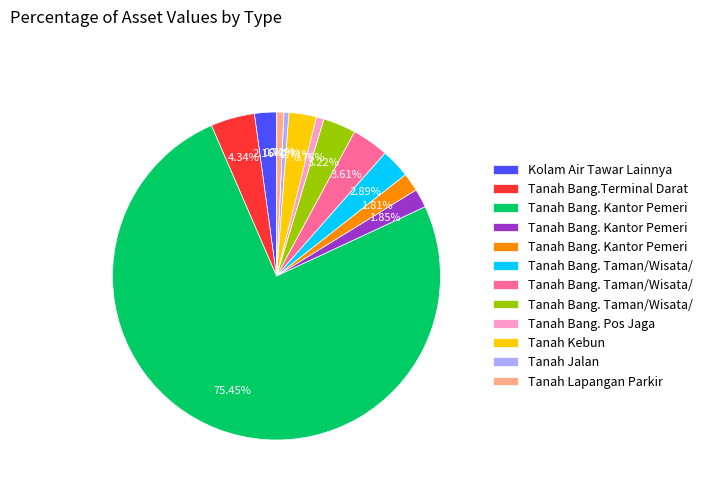

Is there any slice that represents more than half of the pie?

Yes